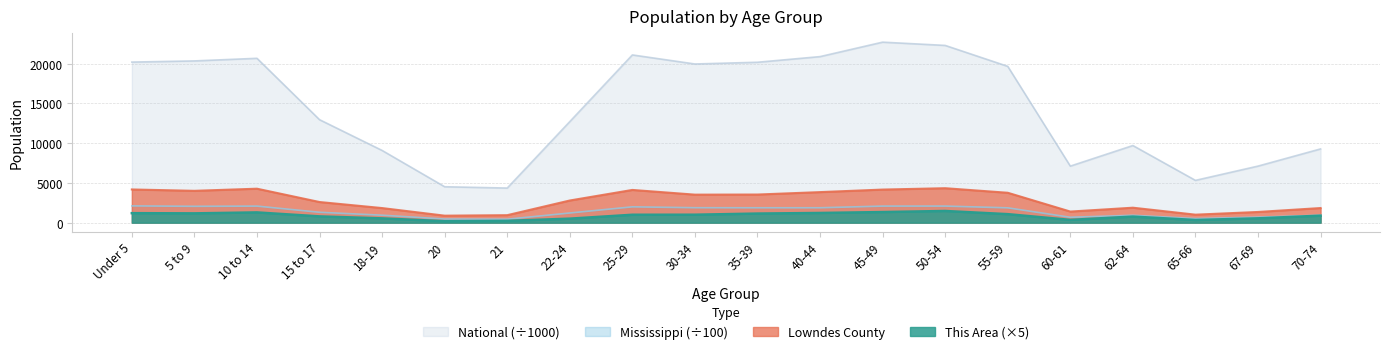

In This Area, how many points are higher than both neighbors (excluding endpoints)?

3